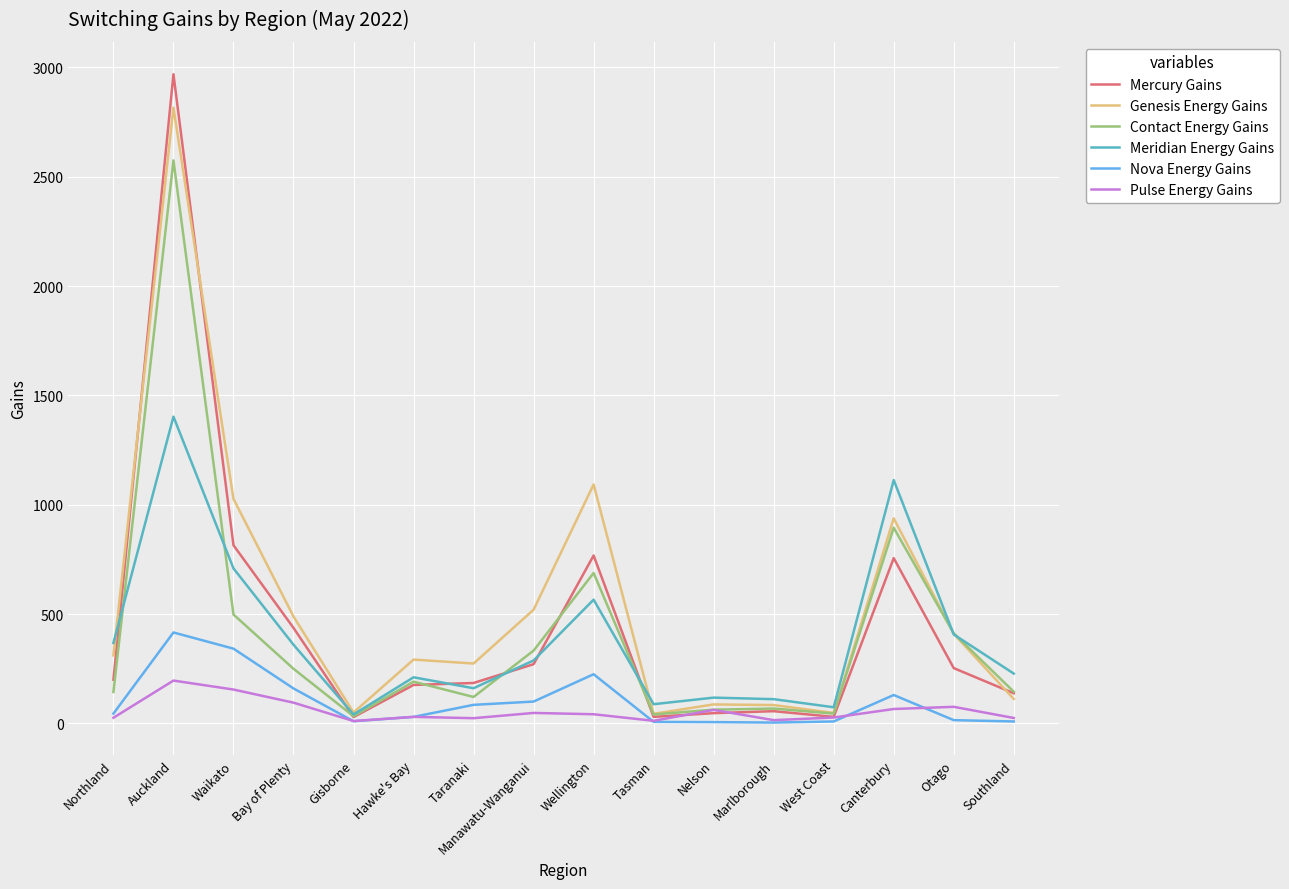

What is the sum of all Nova Energy Gains values?

1593